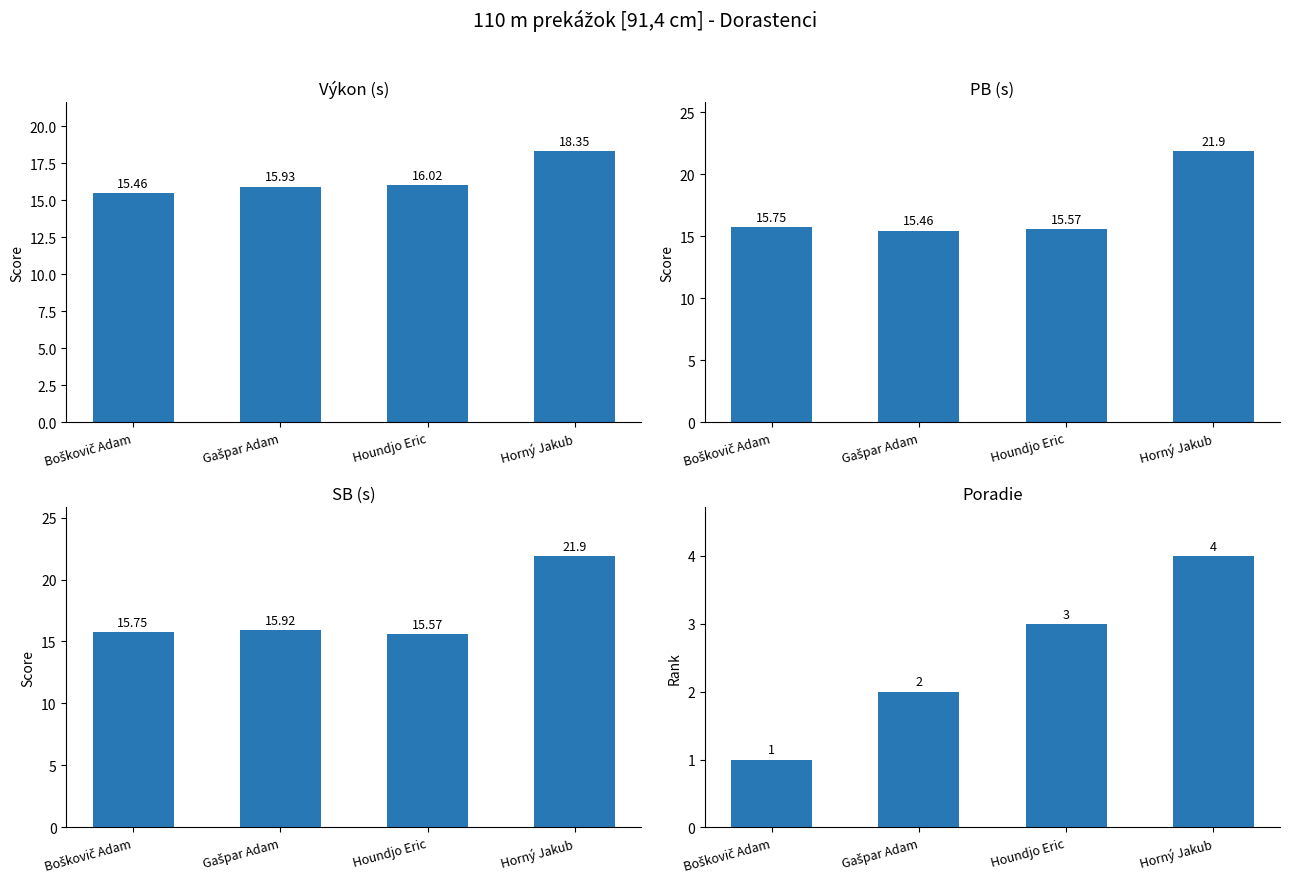

What value does the Poradie series have at Horný Jakub?

4.0